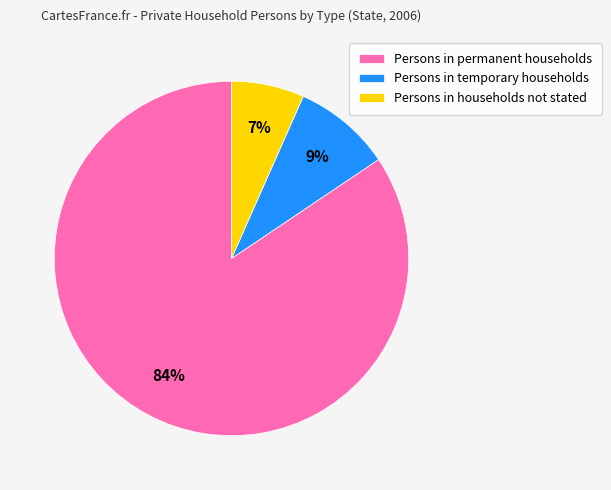

To the nearest percent, what portion does Persons in permanent households represent?

84%